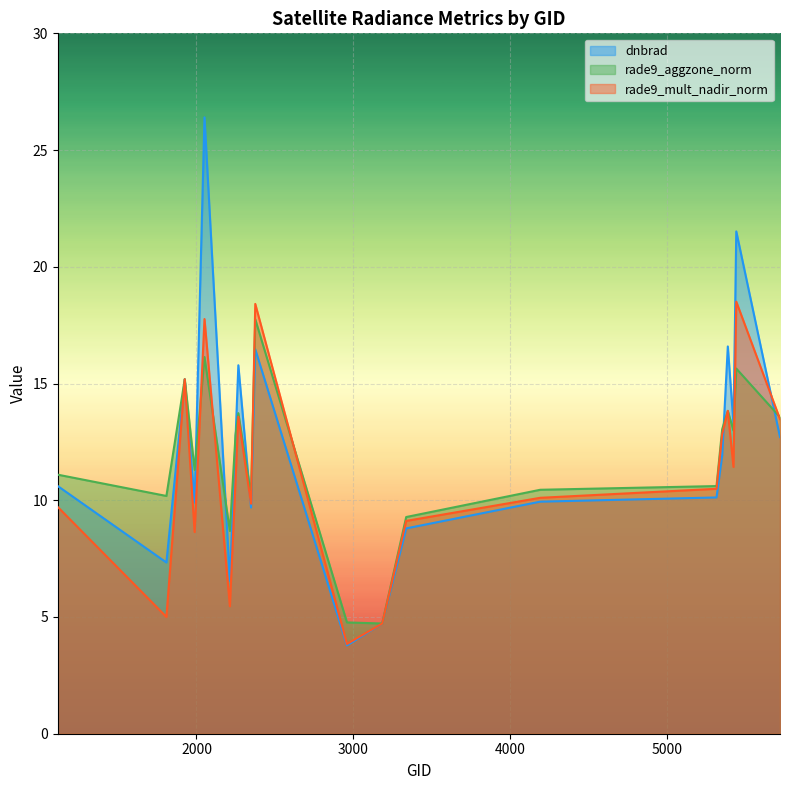

What is the value of the rade9_aggzone_norm point at the 10th from the left?

17.8